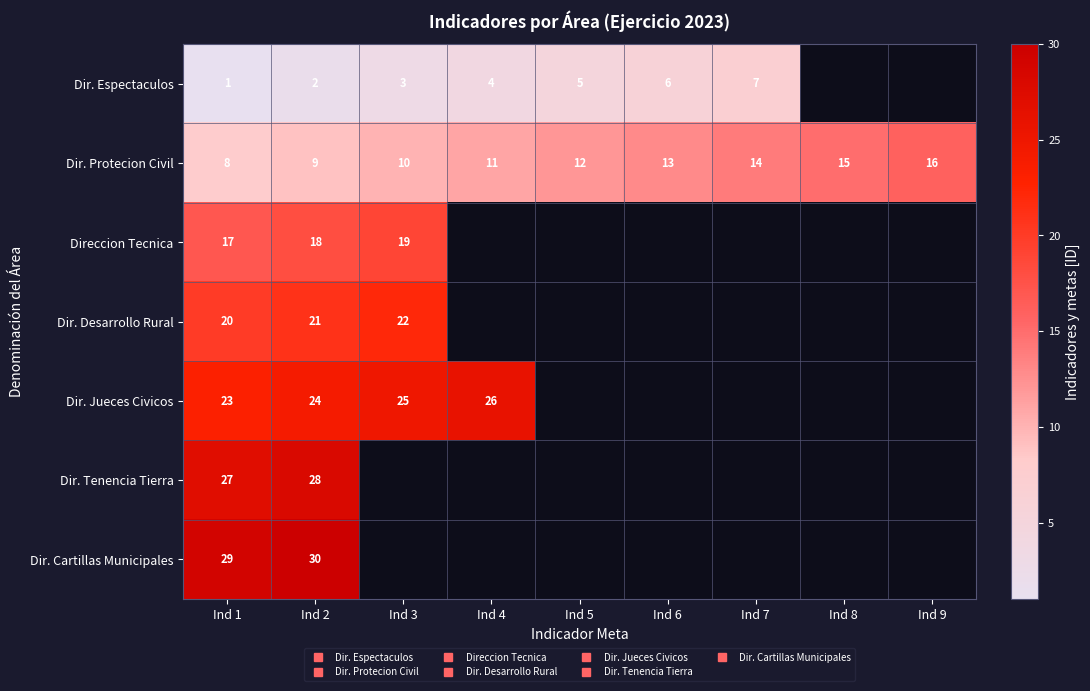

True or false: Dir. Tenencia Tierra has a value of 27.0 at Ind 1.

True